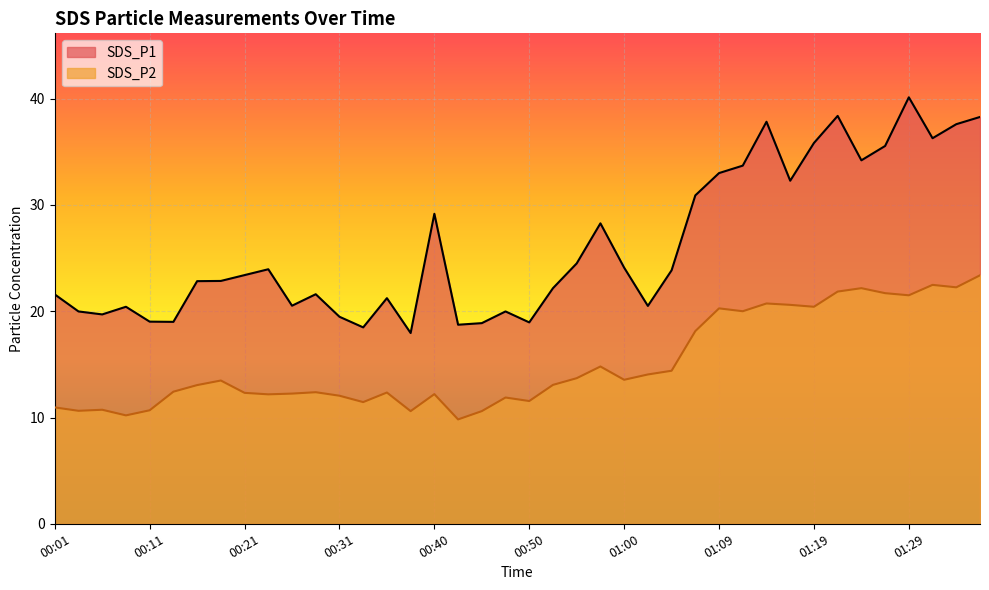

What is the lowest value of the SDS_P1 series?

17.9